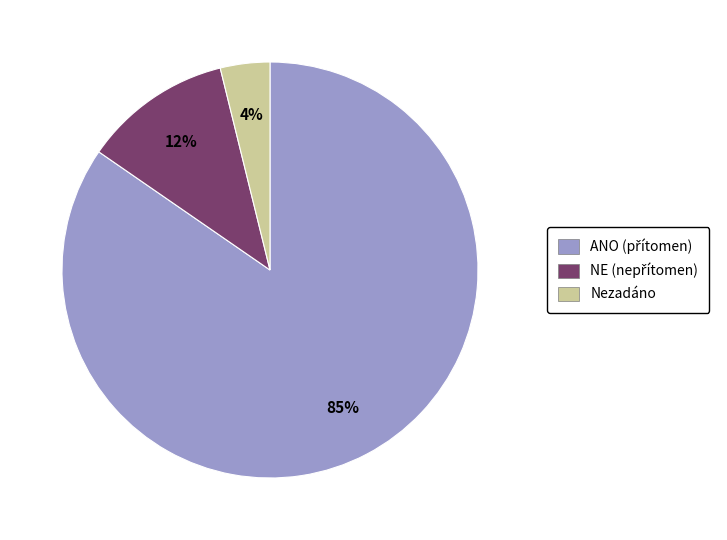

To the nearest percent, what is the average slice percentage?

33%